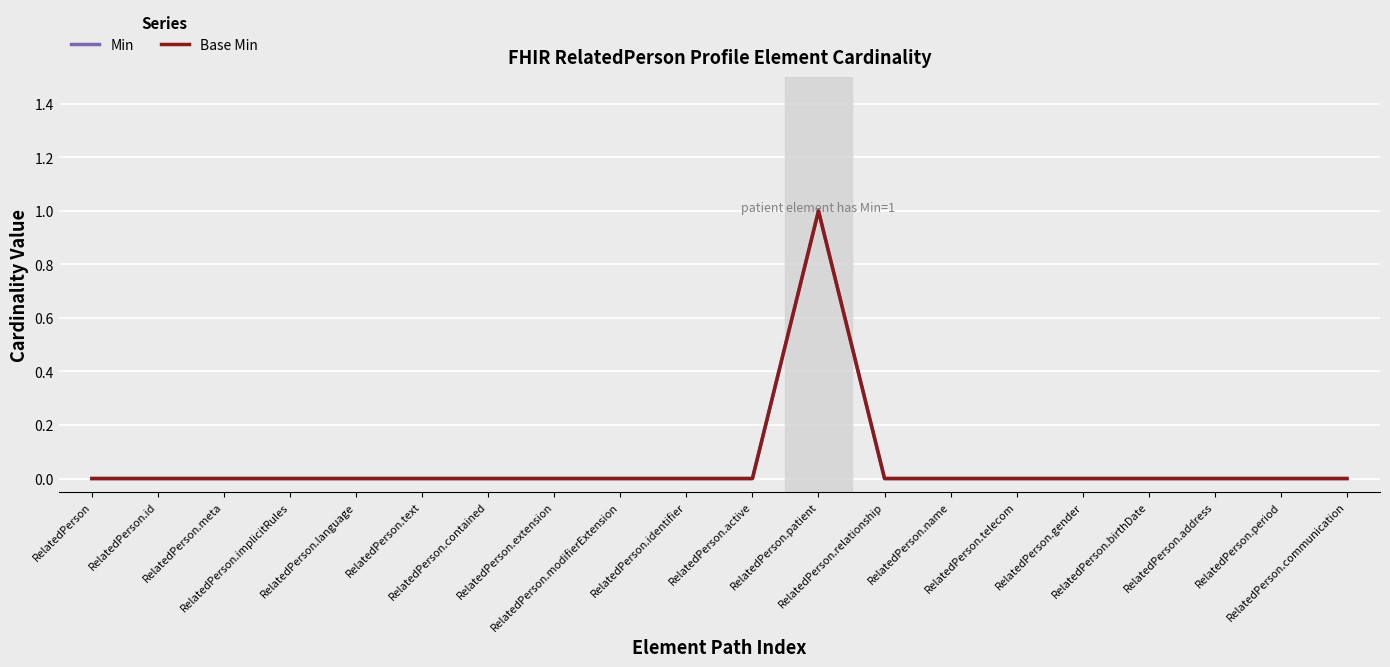

Between RelatedPerson.meta and RelatedPerson.gender, which is larger?

RelatedPerson.meta